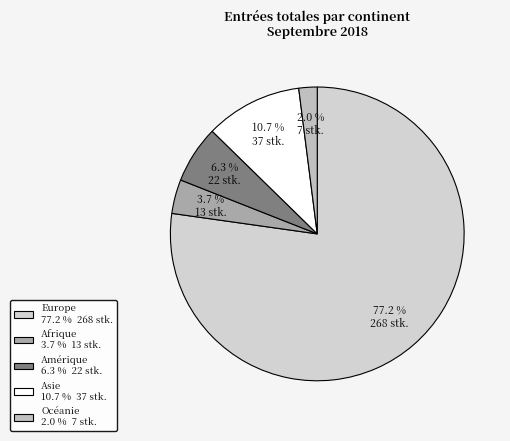

Which category has the biggest portion of the pie?

Europe